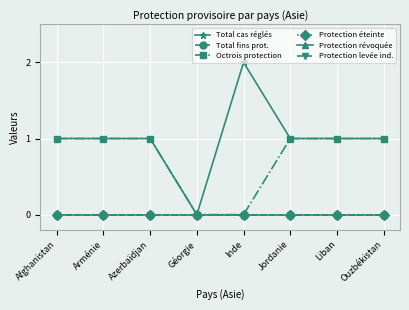

Reading right to left, transcribe all the data shown in this chart.

Total cas réglés: 1	1	1	2	0	1	1	1
Total fins prot.: 0	0	0	0	0	0	0	0
Octrois protection: 1	1	1	0	0	1	1	1
Protection éteinte: 0	0	0	0	0	0	0	0
Protection révoquée: 0	0	0	0	0	0	0	0
Protection levée ind.: 0	0	0	0	0	0	0	0